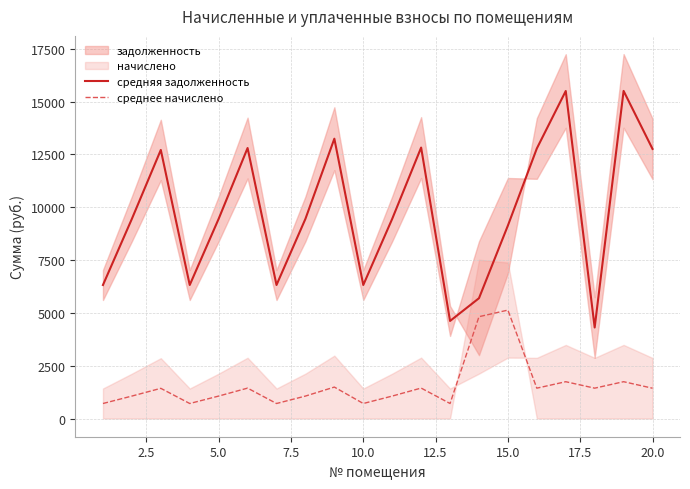

How many lines are shown in the chart?

2